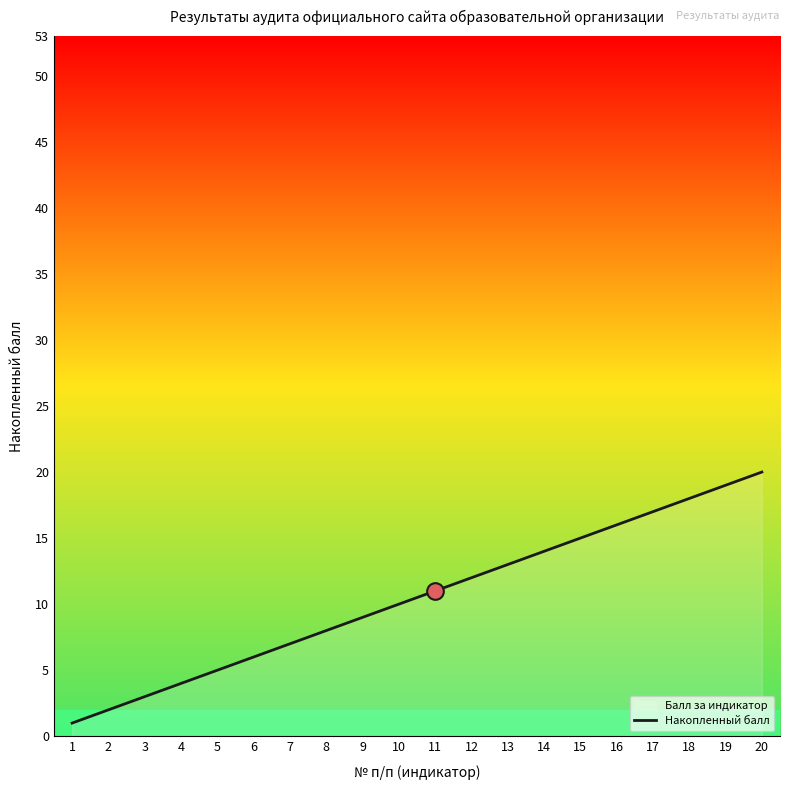

Reading left to right, extract all data points from this chart.

1=1	2=2	3=3	4=4	5=5	6=6	7=7	8=8	9=9	10=10	11=11	12=12	13=13	14=14	15=15	16=16	17=17	18=18	19=19	20=20